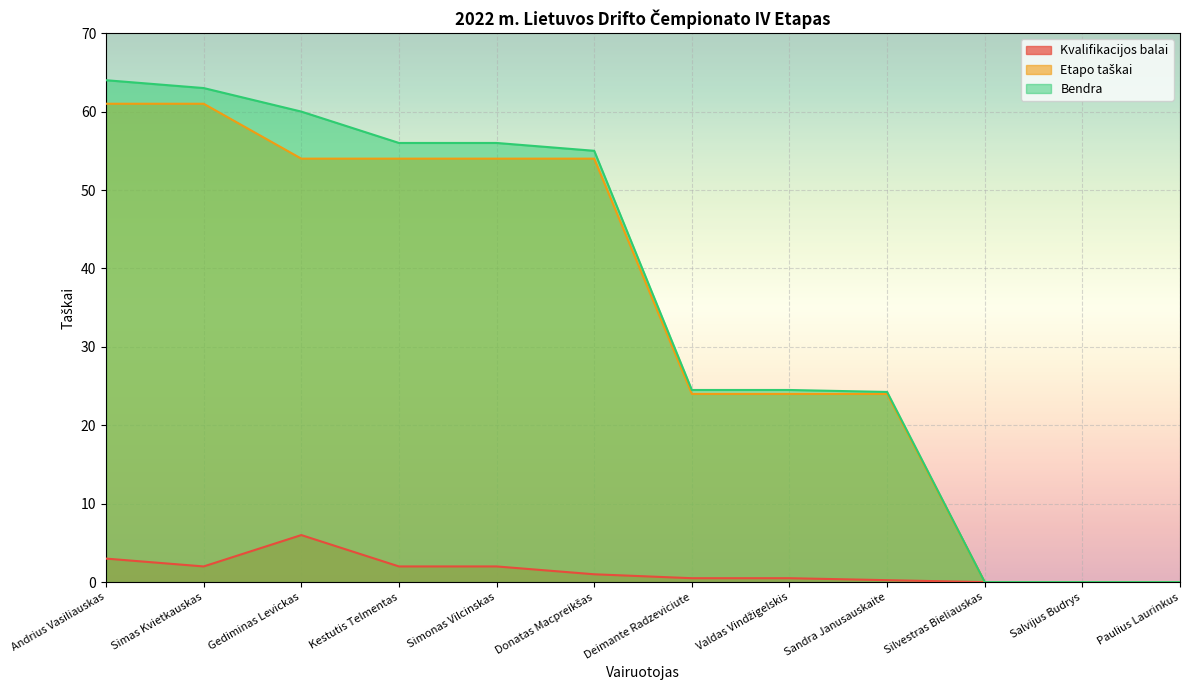

At which label does Etapo taškai reach its minimum?

Silvestras Bieliauskas